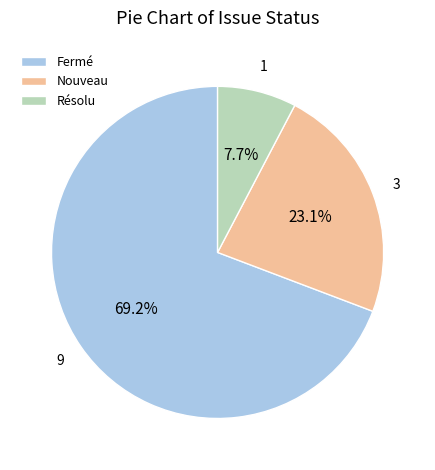

What is the ratio of the value at Fermé to the value at Nouveau?

3.0